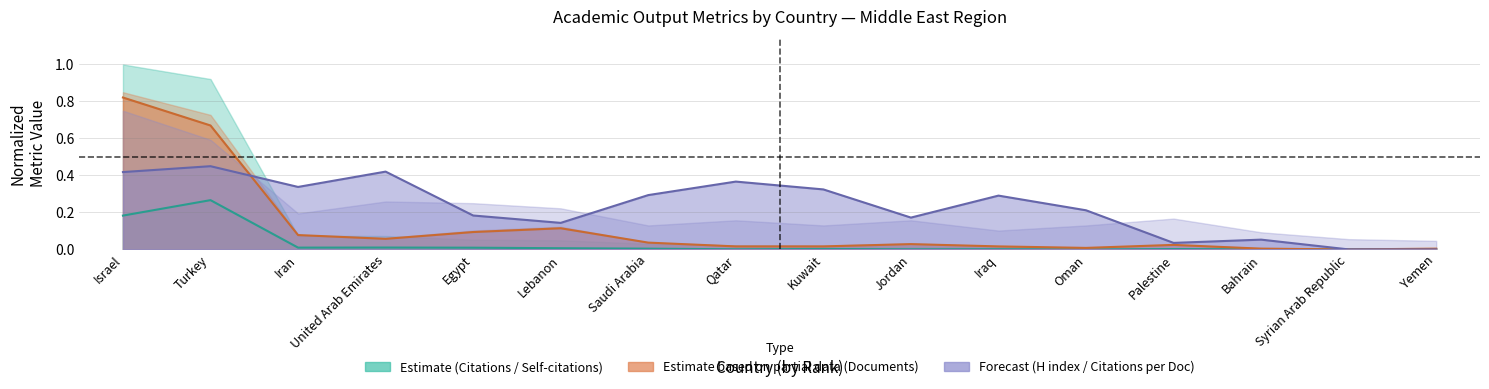

Reading left to right, list all the values displayed in this chart.

Citations: 0.8	0.7	0.1	0.1	0.1	0.1	0.0	0.0	0.0	0.0	0.0	0.0	0.0	0.0	0.0	0.0
Self-citations: 0.2	0.3	0.0	0.0	0.0	0.0	0.0	0.0	0.0	0.0	0.0	0.0	0.0	0.0	0.0	0.0
Citations per document: 0.4	0.5	0.3	0.4	0.2	0.1	0.3	0.4	0.3	0.2	0.3	0.2	0.0	0.1	0.0	0.0